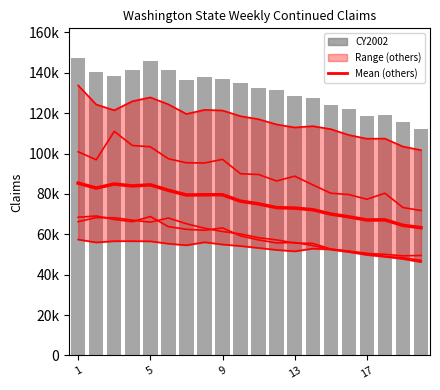

How many groups of bars are there?

20